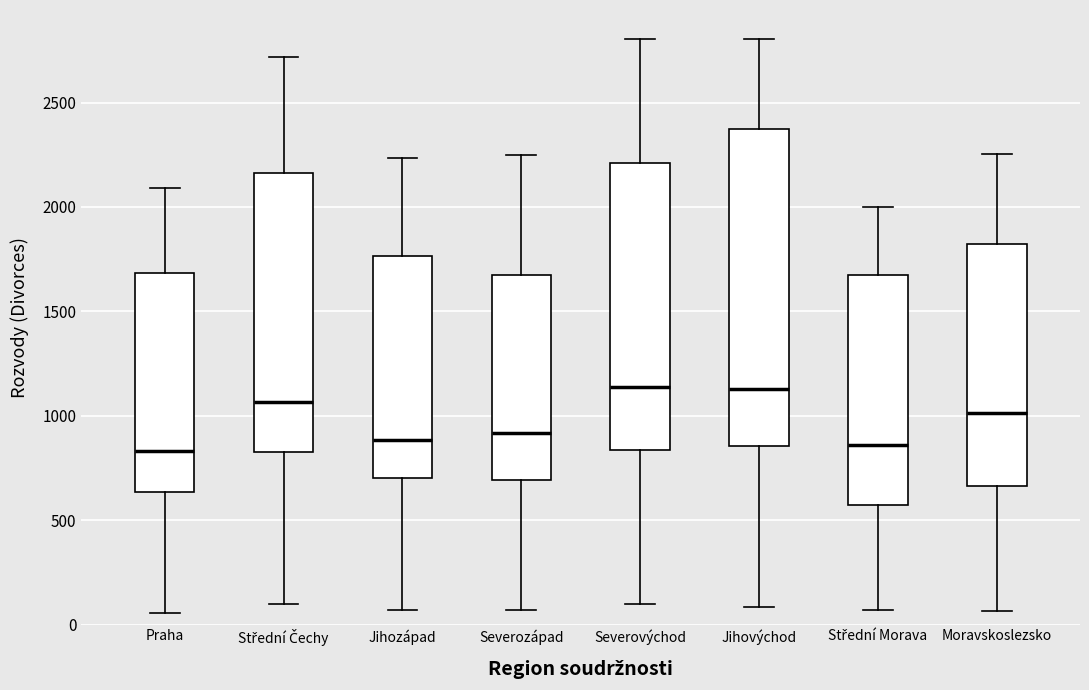

Where is the lower edge of the box for Severovýchod on the y-axis? The values are not printed on the chart, so give them approximately, as read against the axis.

850